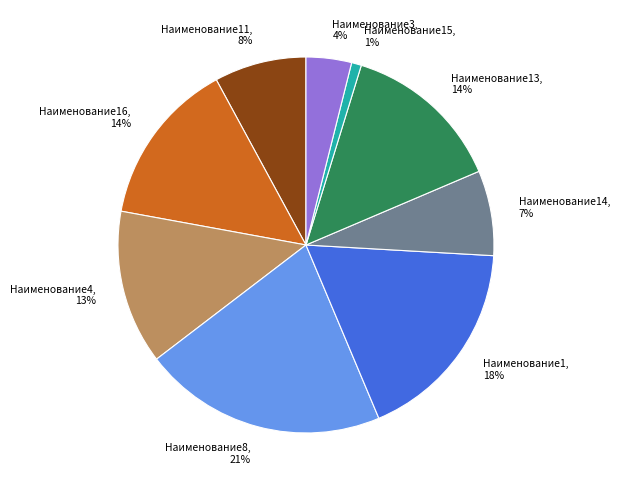

To the nearest percent, what is the average slice percentage?

11%